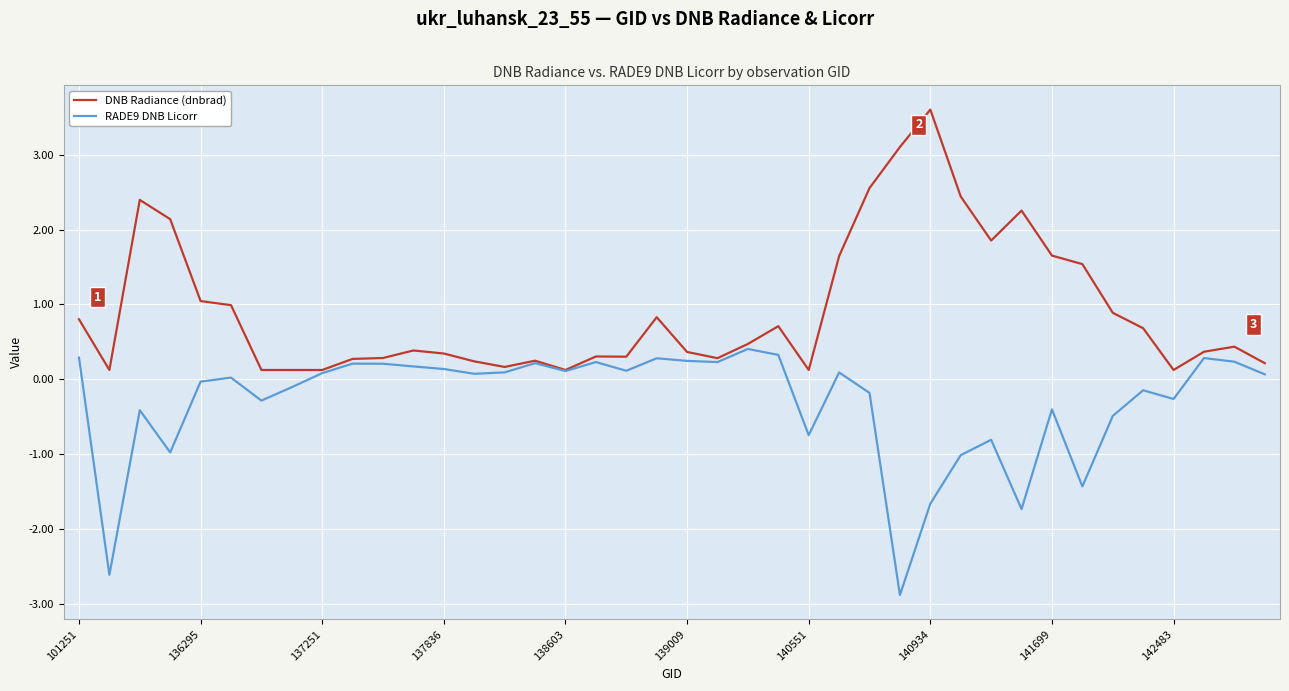

What is the greatest value displayed?

3.6